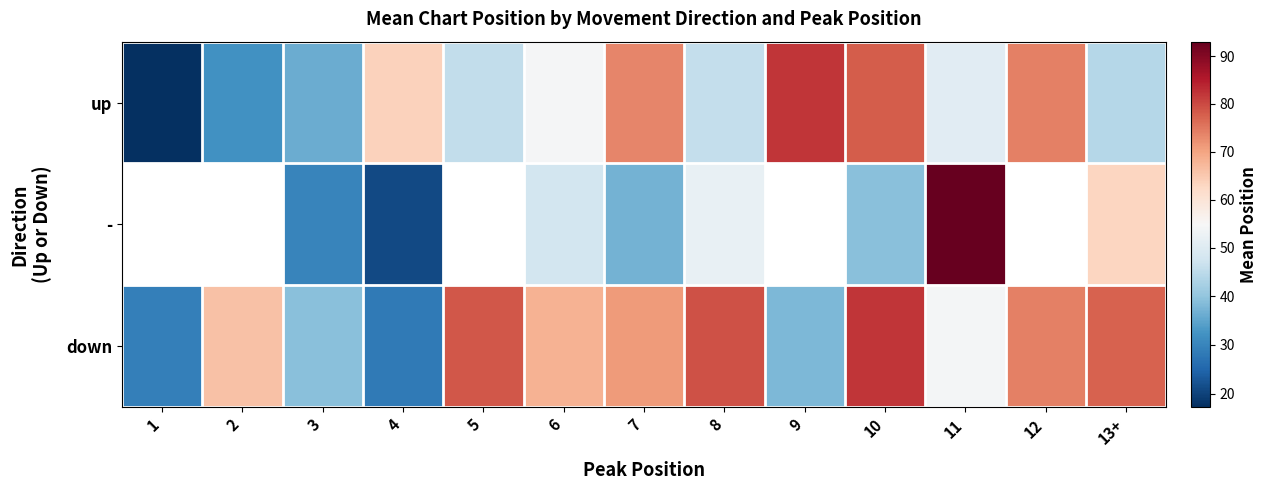

What is the highest value of the up series?

82.0